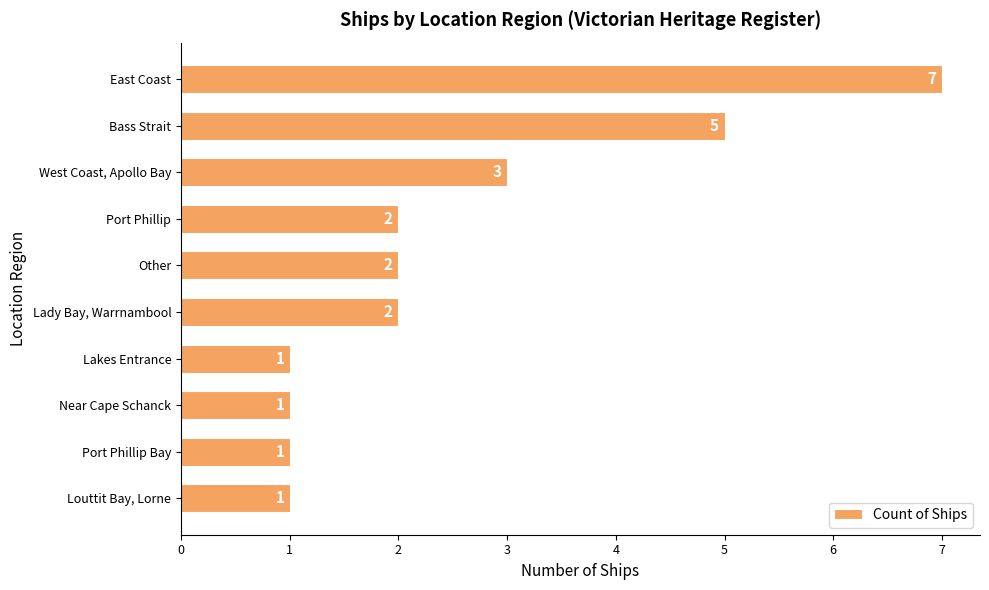

What is the ratio of the value at Other to the value at East Coast?

0.3